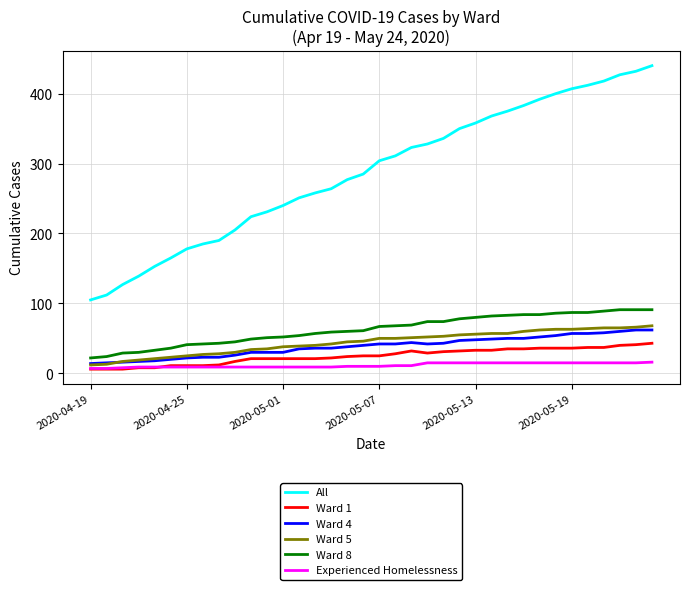

True or false: Ward 1 and All cross at least once.

False